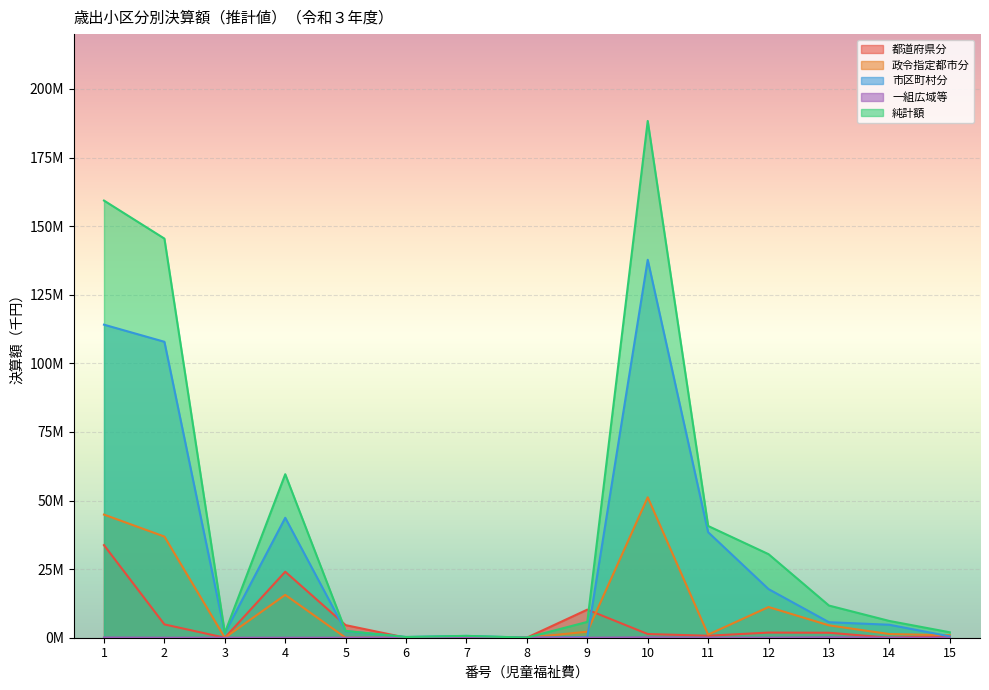

Is it true that 政令指定都市分 equals 0.0 at 6?

True